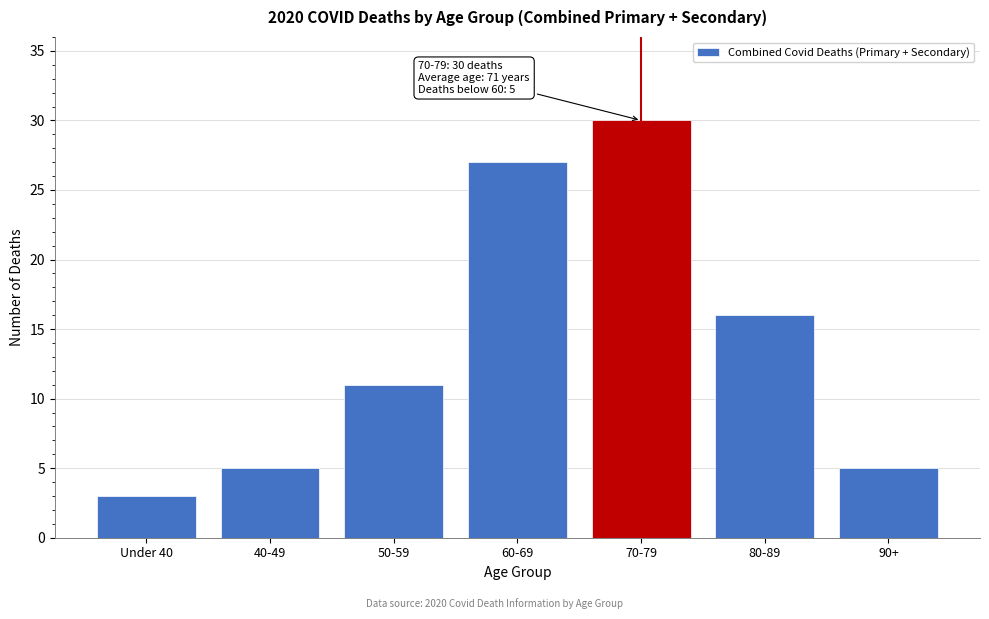

Reading left to right, extract all data points from this chart.

3	5	11	27	30	16	5